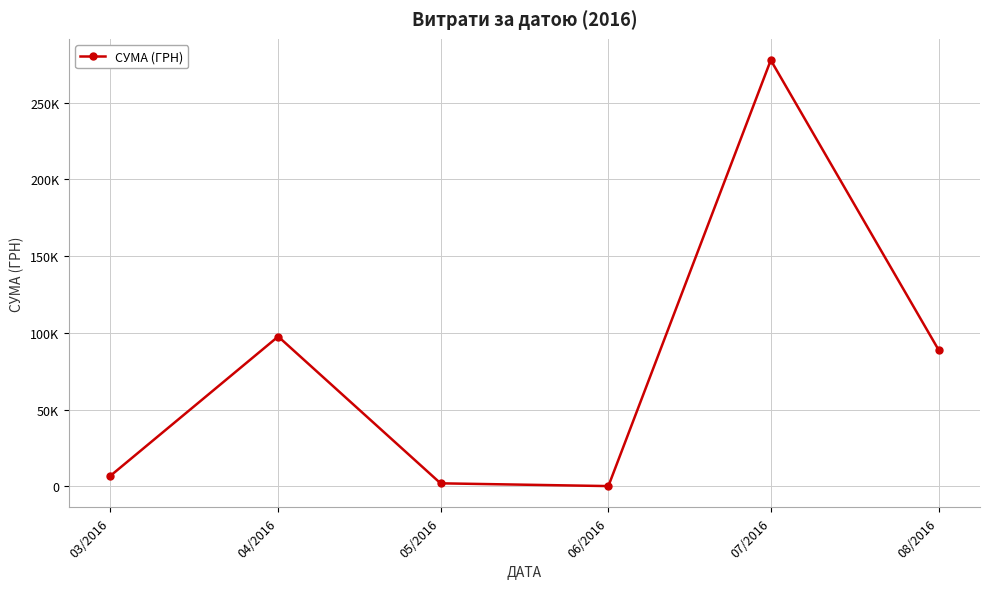

What is the difference between the second highest and second lowest values?

95634.0